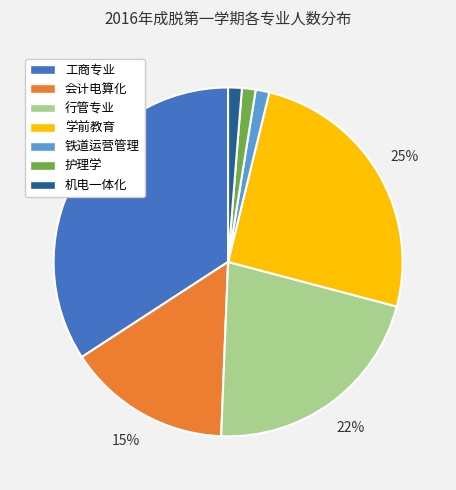

Which slice is the largest?

工商专业